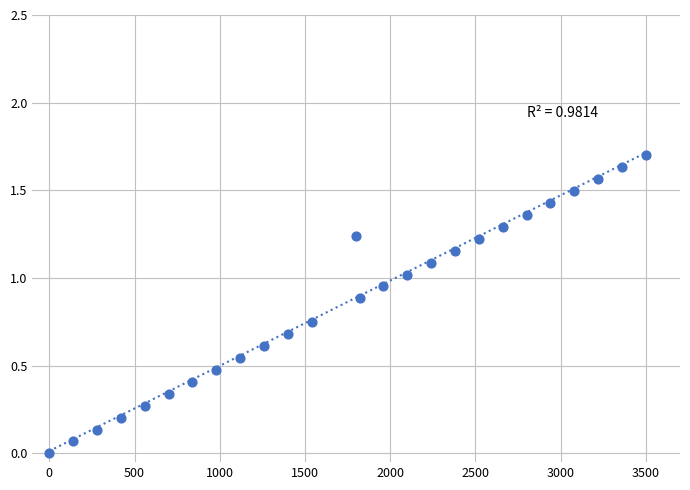

What is the range of X values (max minus min)?

3500.0